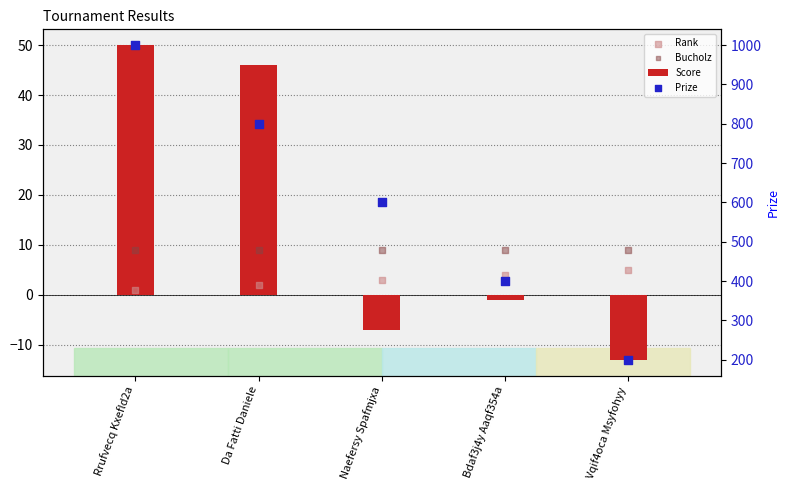

Is the value of Prize at Da Fatti Daniele greater than the value of Score at Vqif4oca Msyfohyy?

Yes